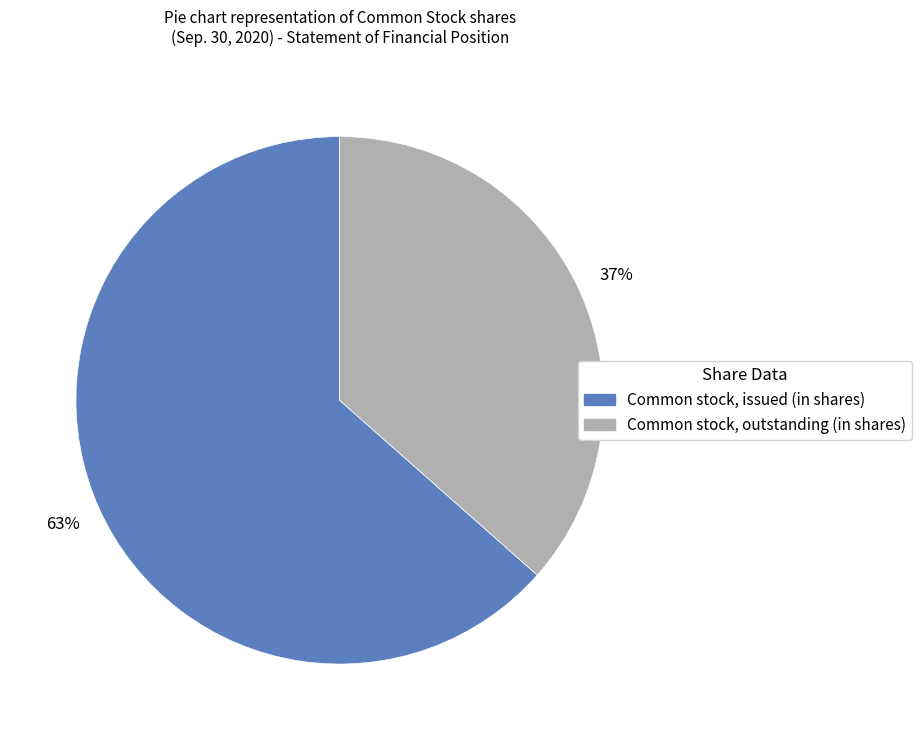

Is it true that Common stock, issued (in shares) is 63% of the pie?

True